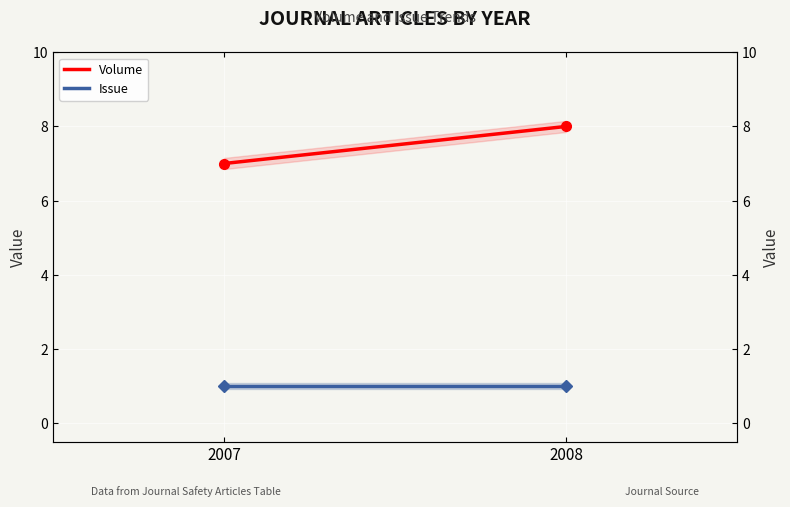

Which category has the highest value across all series?

2008